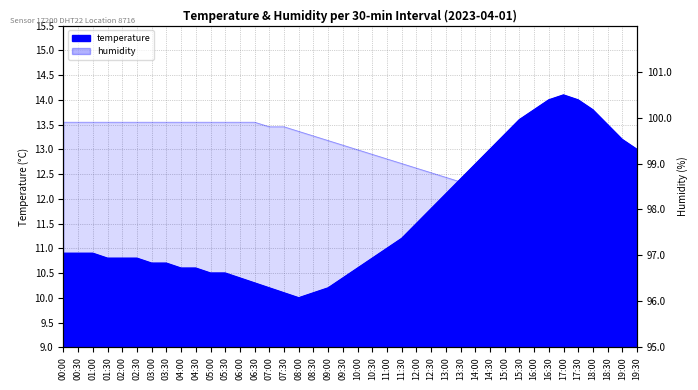

At which label is temperature closest to 12?

13:00